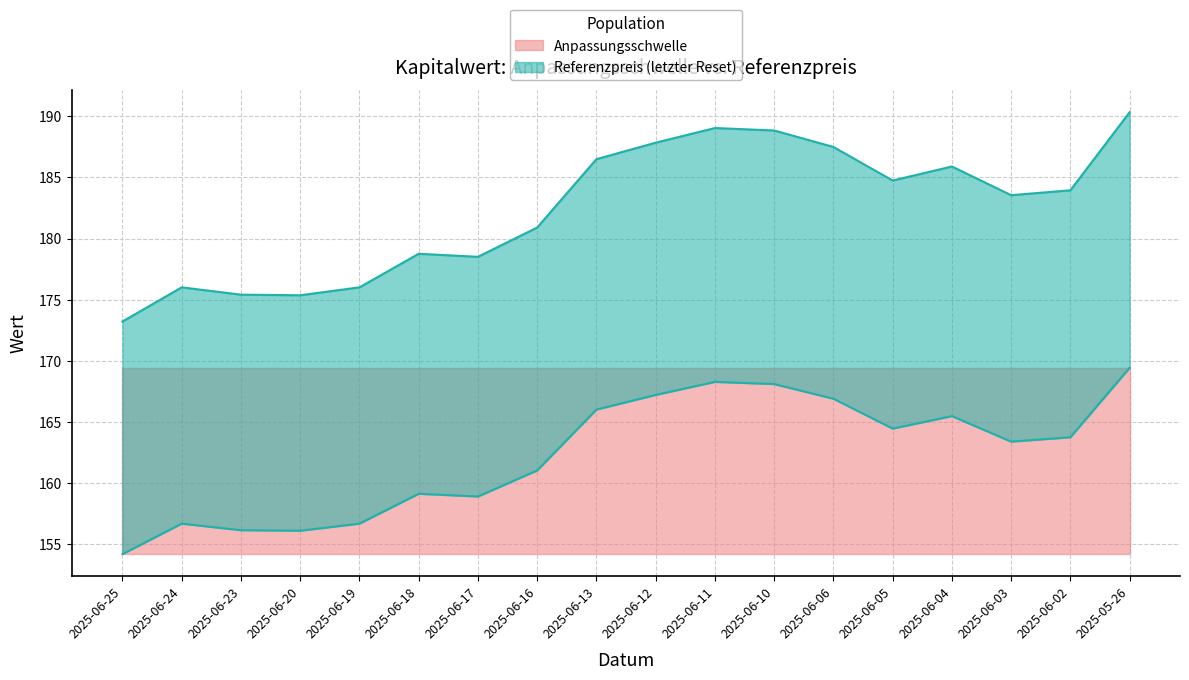

What value does the Anpassungsschwelle series have at 2025-05-26?

169.4